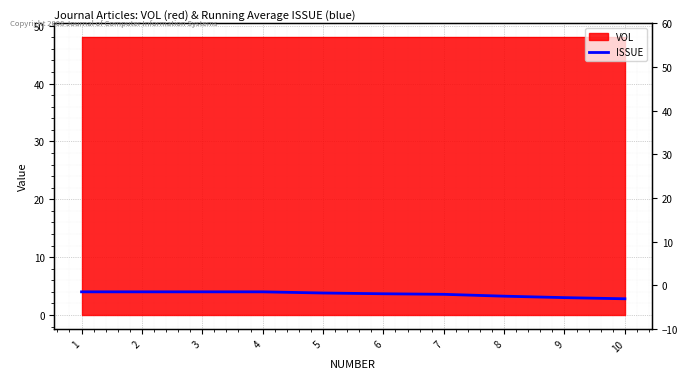

List the labels in order of value, smallest first.

10, 9, 8, 7, 6, 5, 1, 2, 3, 4